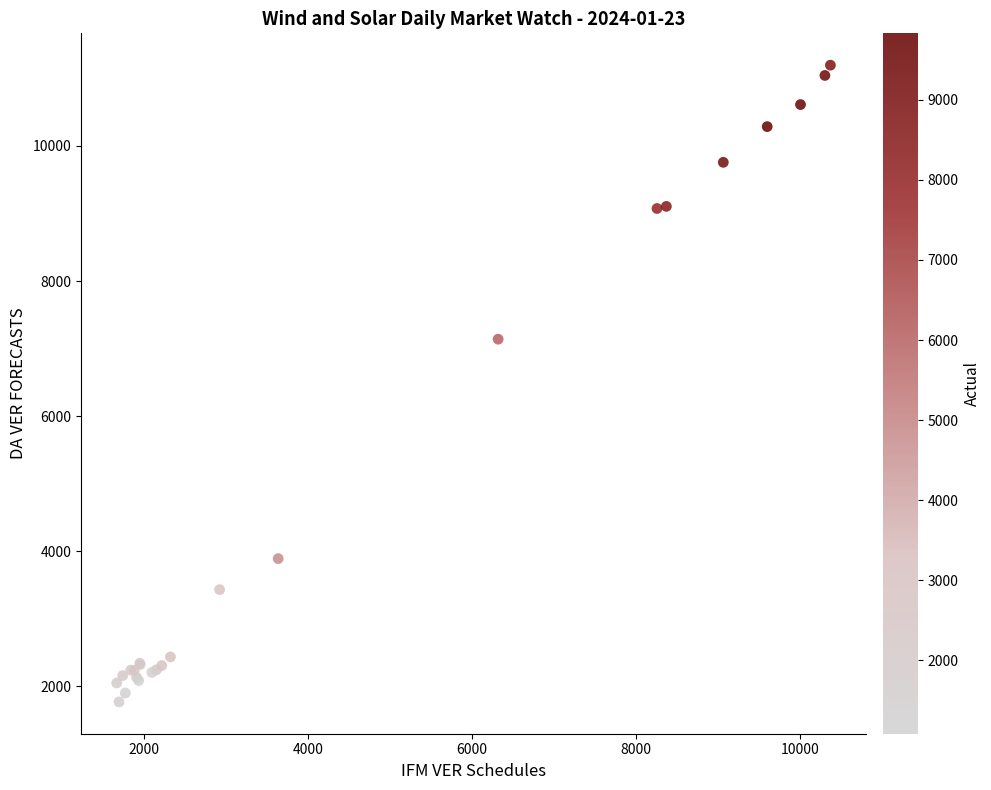

What Y value in the scatter plot is closest to 6482?

7139.1